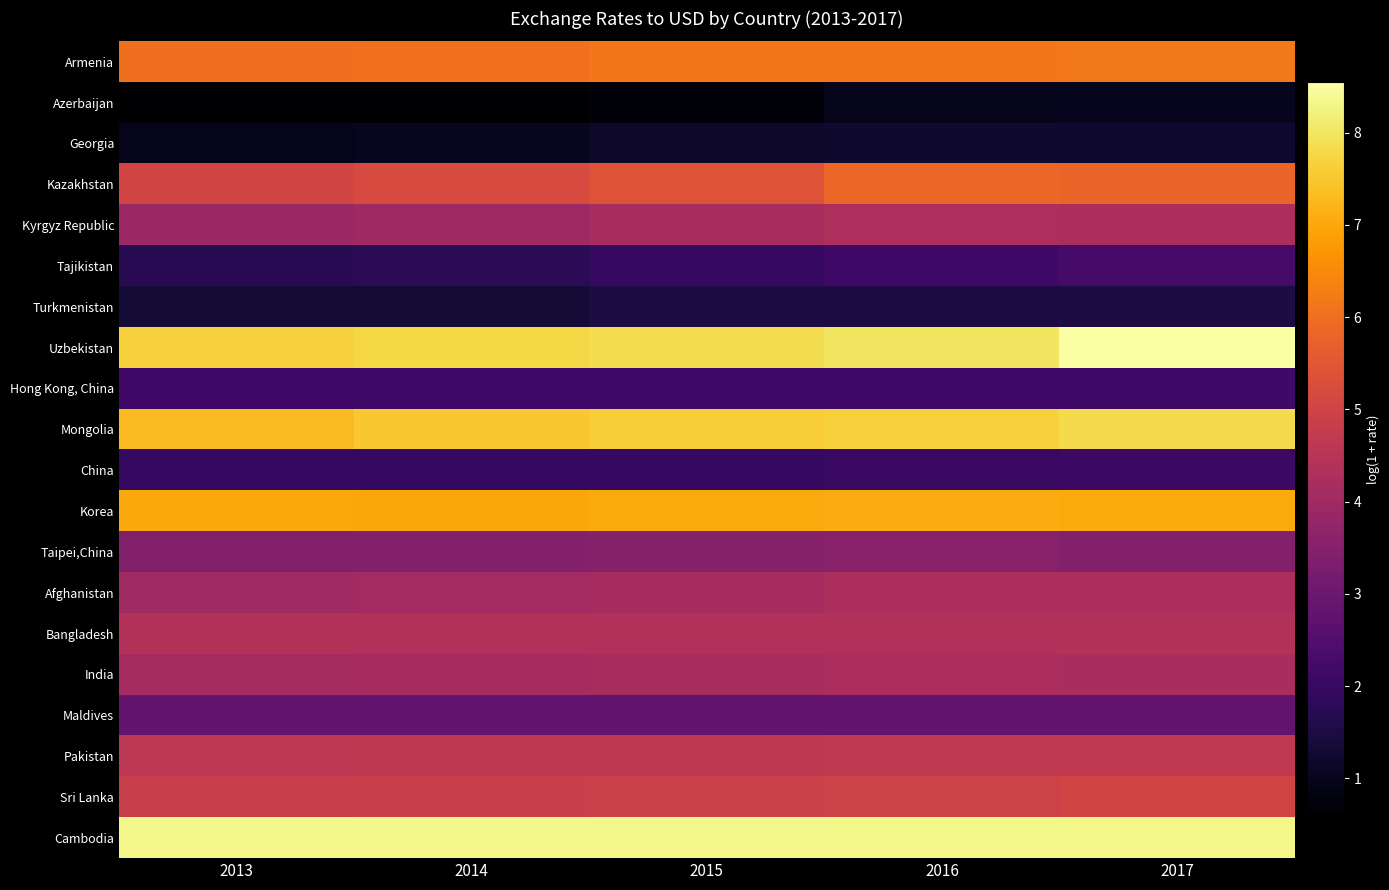

Which series has the largest range (max minus min)?

Uzbekistan